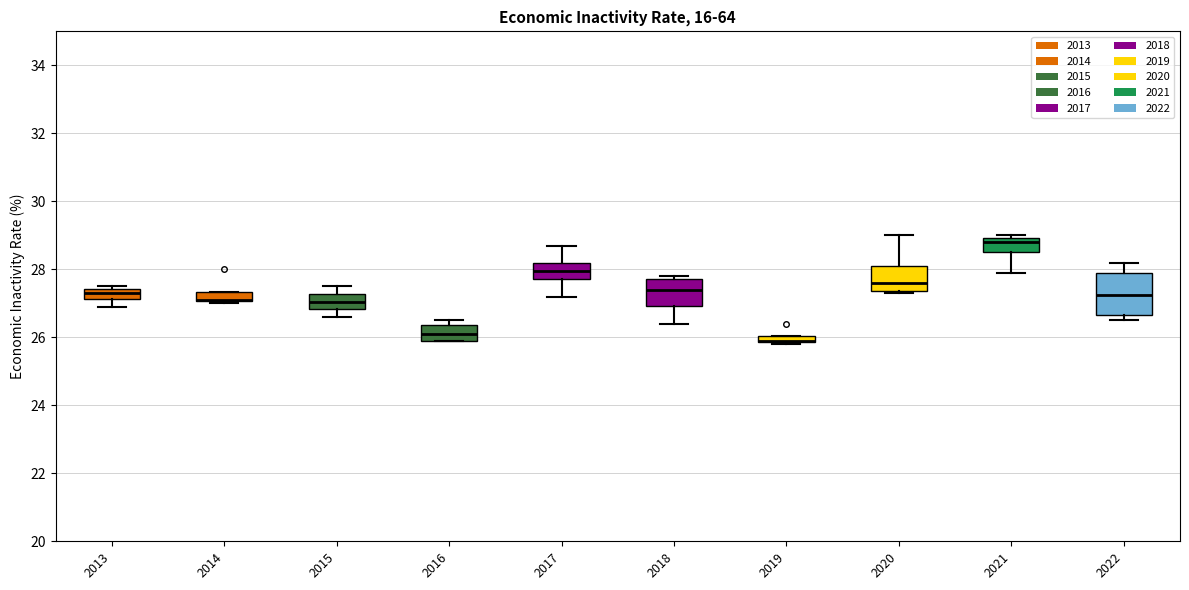

Comparing the boxes themselves (not the whiskers), which one is the tallest?

2022